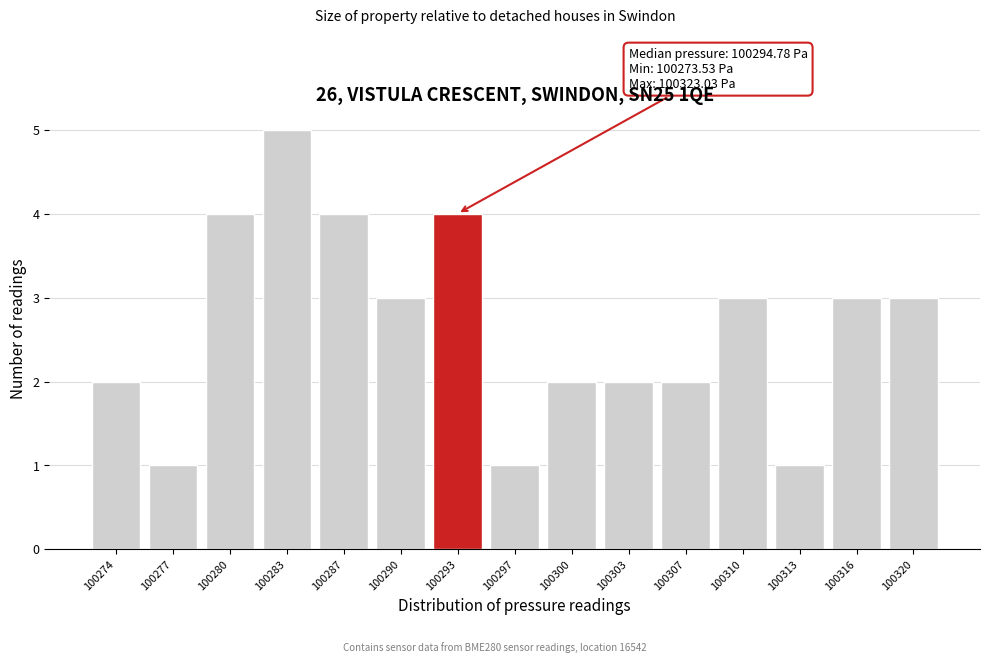

Reading right to left, what are all the values shown in this chart?

3	3	1	3	2	2	2	1	4	3	4	5	4	1	2